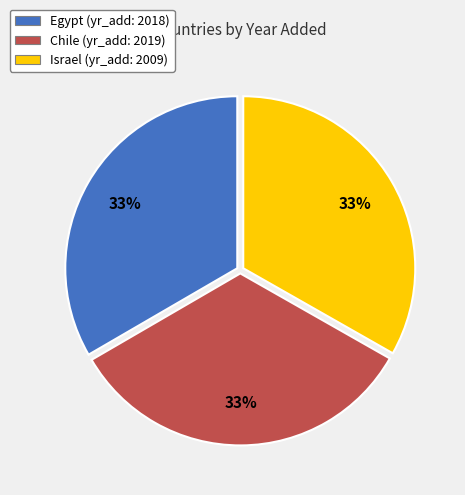

Does Egypt represent more than half of the total?

No